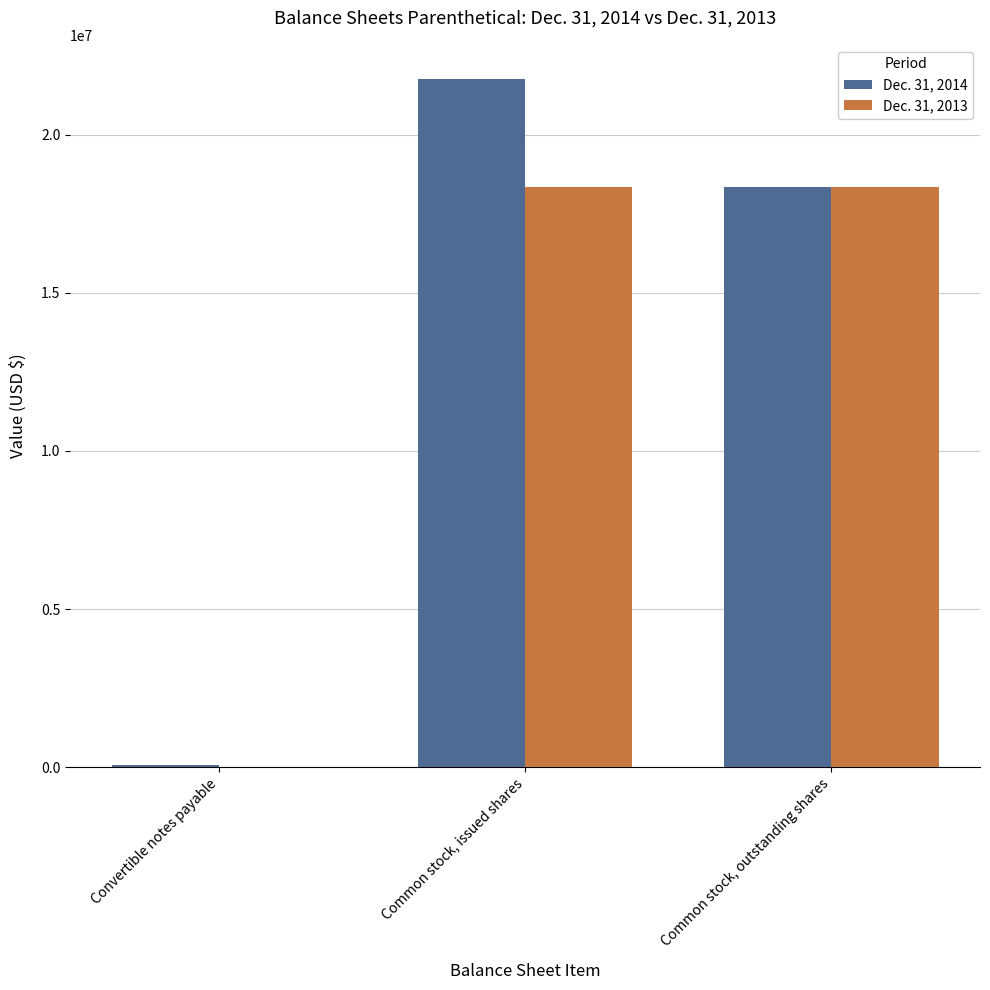

True or false: Dec. 31, 2014 has a value of 31644987 at Common stock, outstanding shares.

False